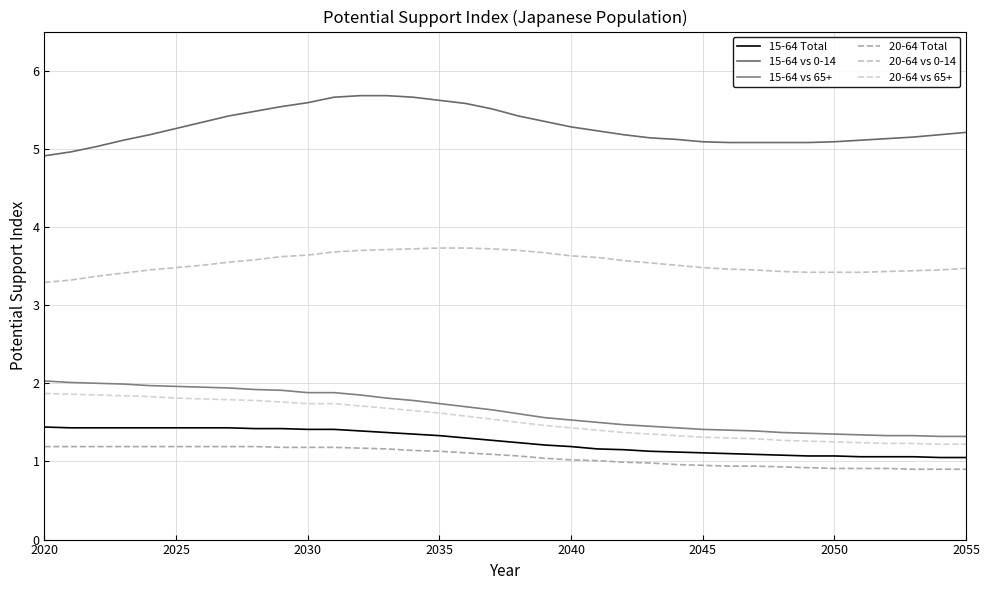

Does the chart have visible grid lines?

Yes